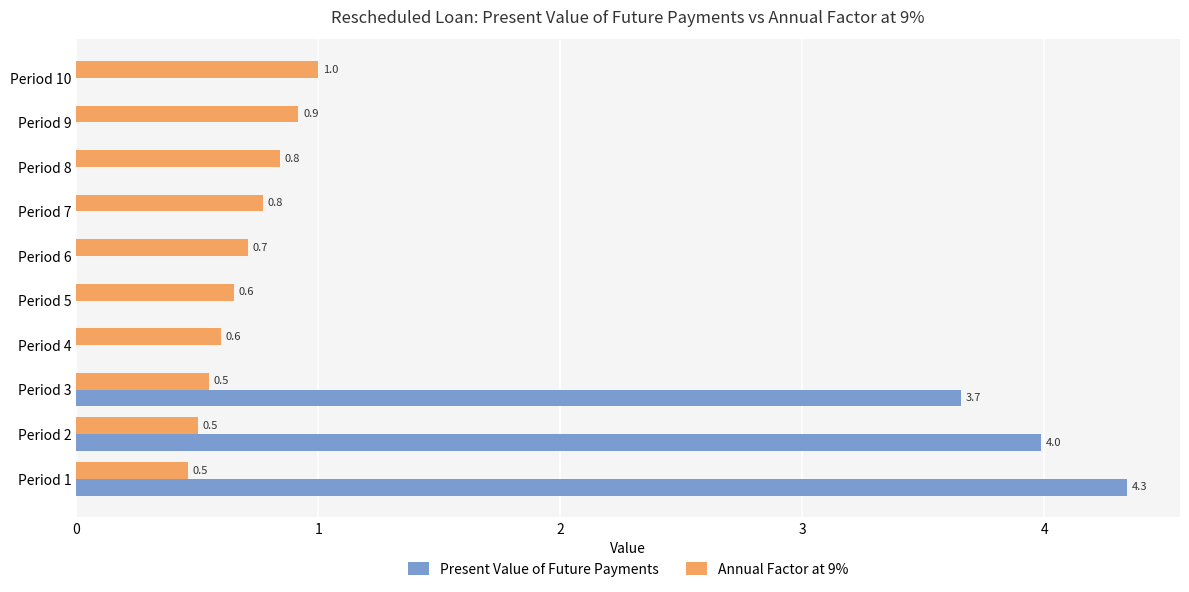

What is the sum of all Present Value of Future Payments values?

12.0